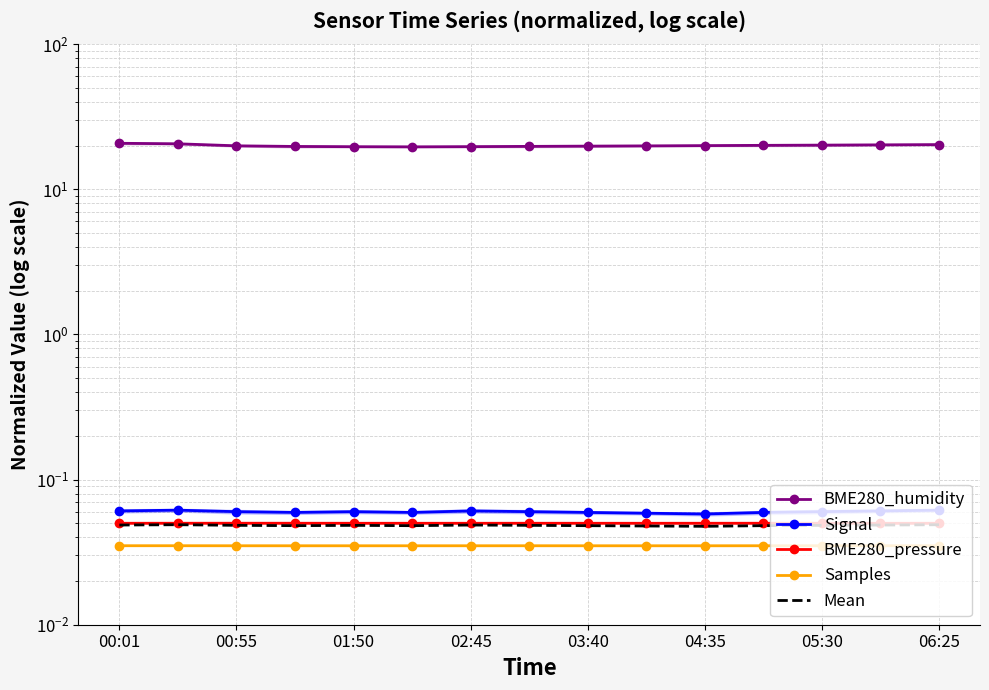

At how many categories does at least one series exceed 16?

15